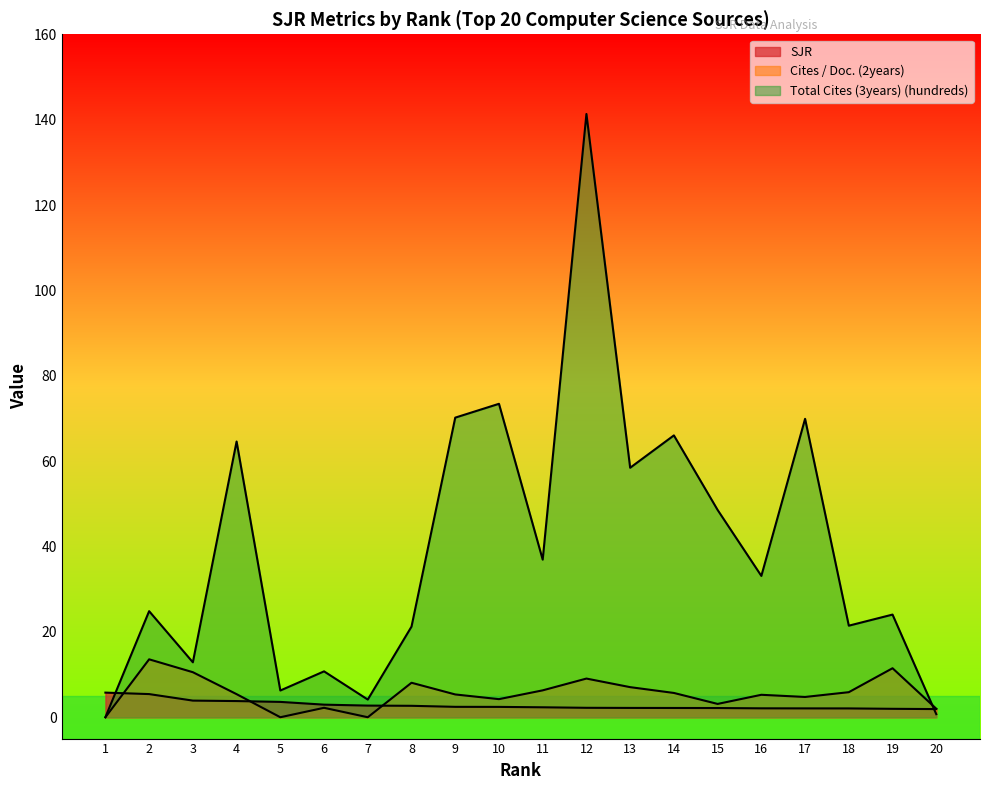

At which category does Cites / Doc. (2years) reach its first local peak?

2